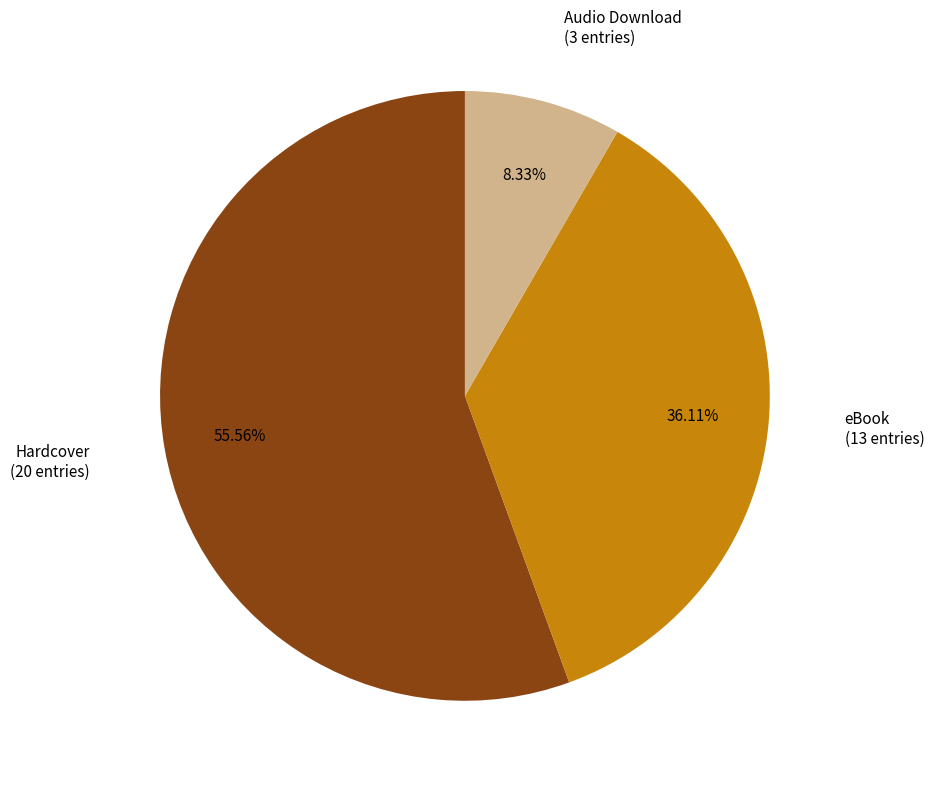

Between eBook and Hardcover, which is larger?

Hardcover